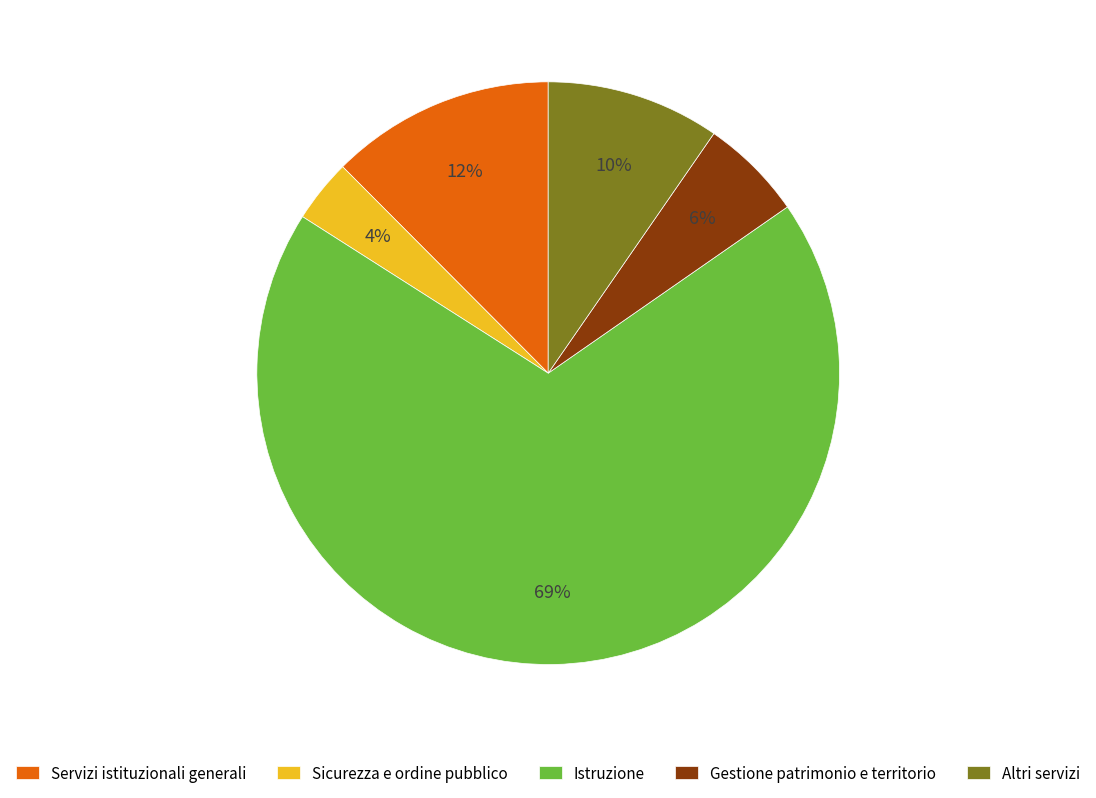

Do Istruzione and Gestione patrimonio e territorio together represent more than half of the pie?

Yes